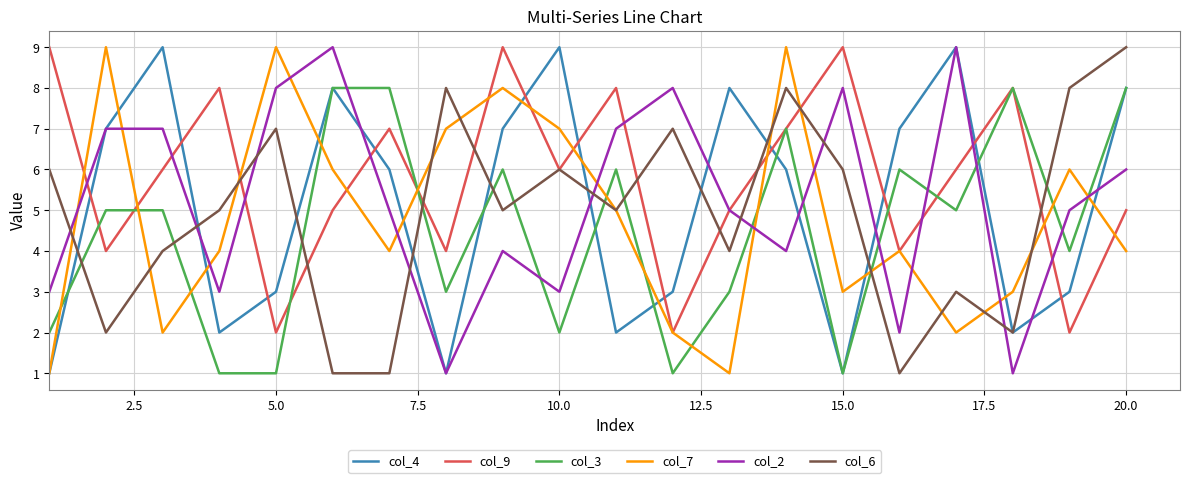

What is the greatest value displayed?

9